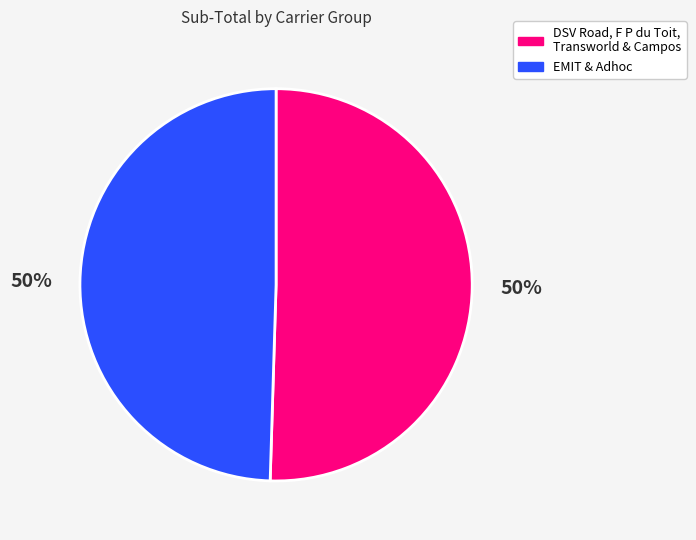

What is the ratio of the value at DSV Road, F P du Toit, Transworld & Campos to the value at EMIT & Adhoc?

1.0